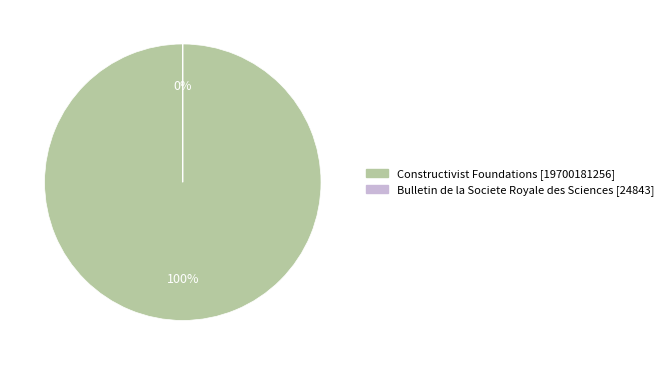

How many slices are in this pie chart?

2